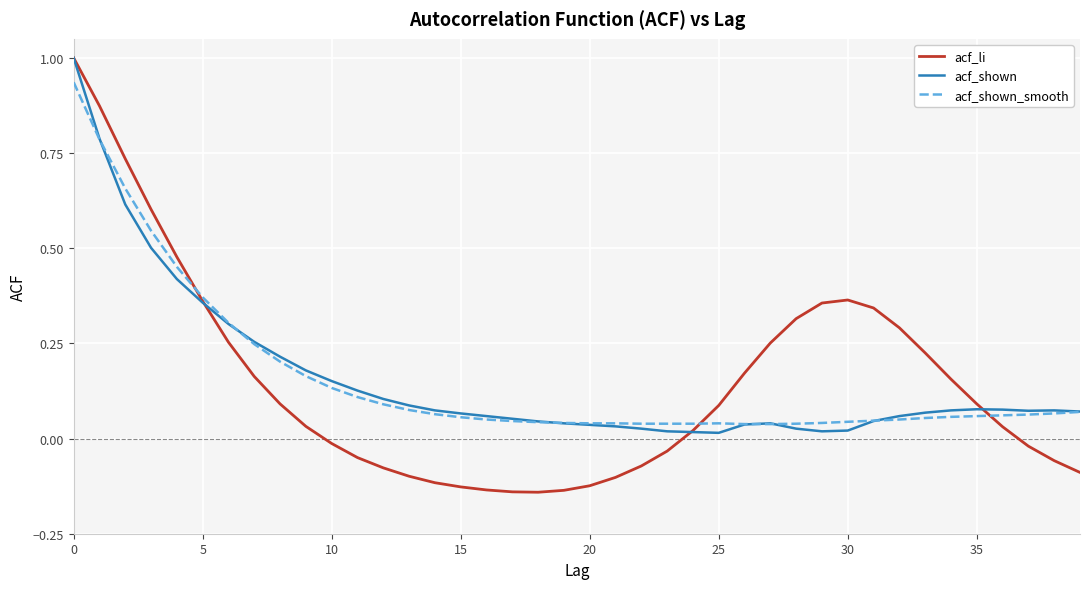

After their last crossing, which series has the higher values: acf_shown or acf_li?

acf_shown